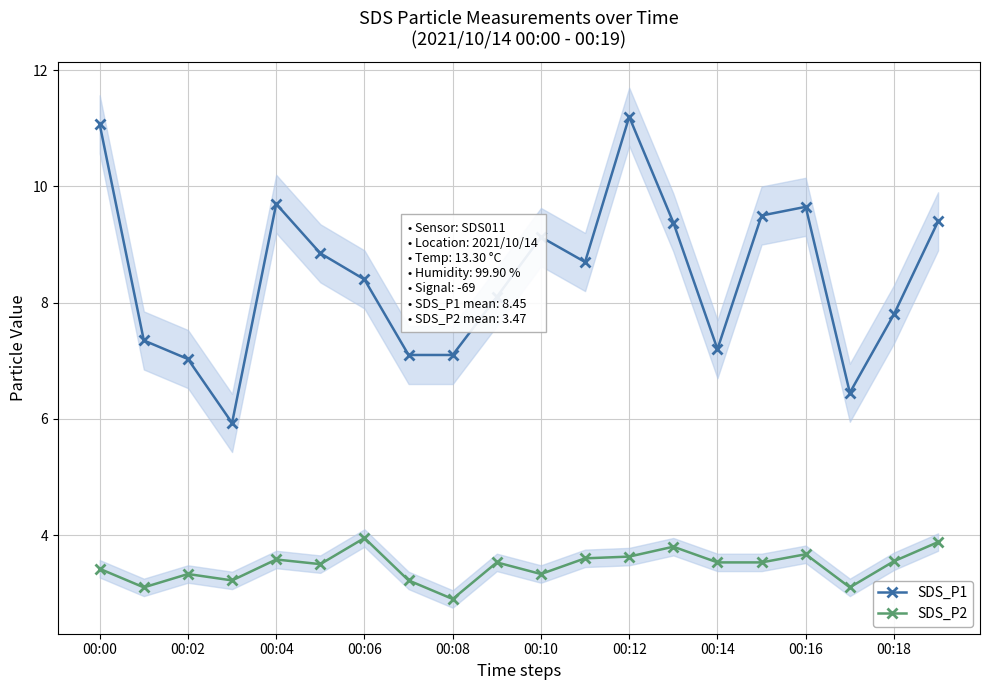

The SDS_P2 series shows 4.1 at 00:08. True or false?

False